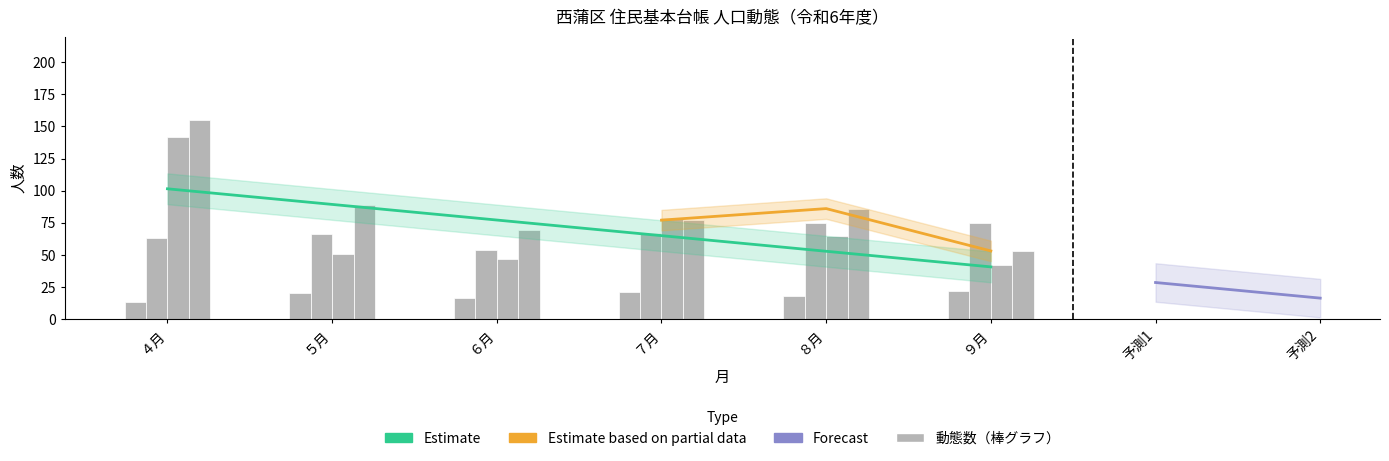

What is the difference between the highest and lowest values at ７月?

58